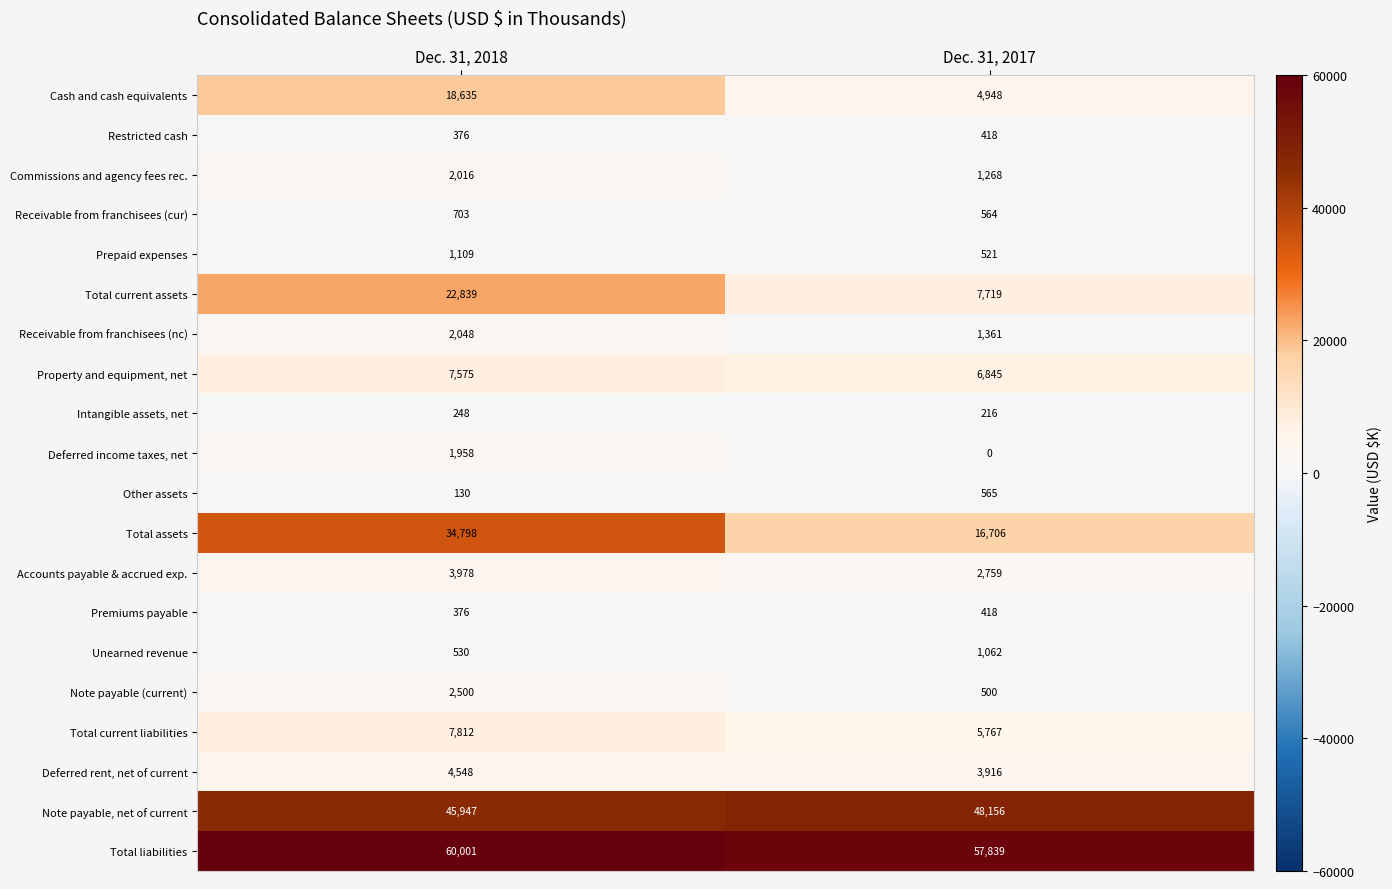

Which series changed the most between Dec. 31, 2018 and Dec. 31, 2017?

Total assets